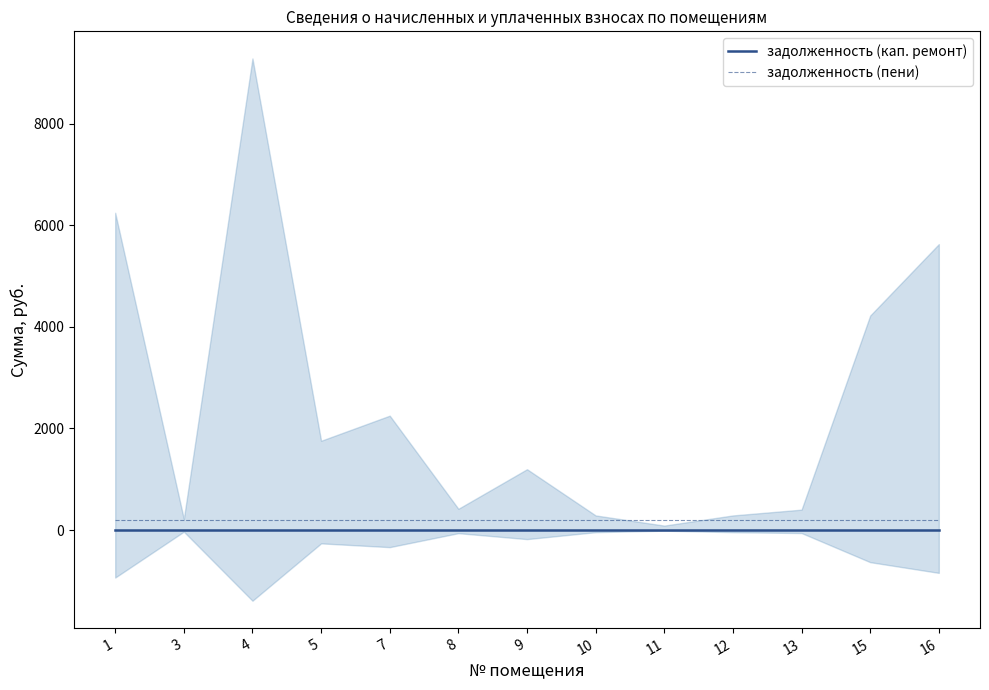

At 15, list the series in order from largest to smallest.

задолженность (пени), задолженность (кап. ремонт)